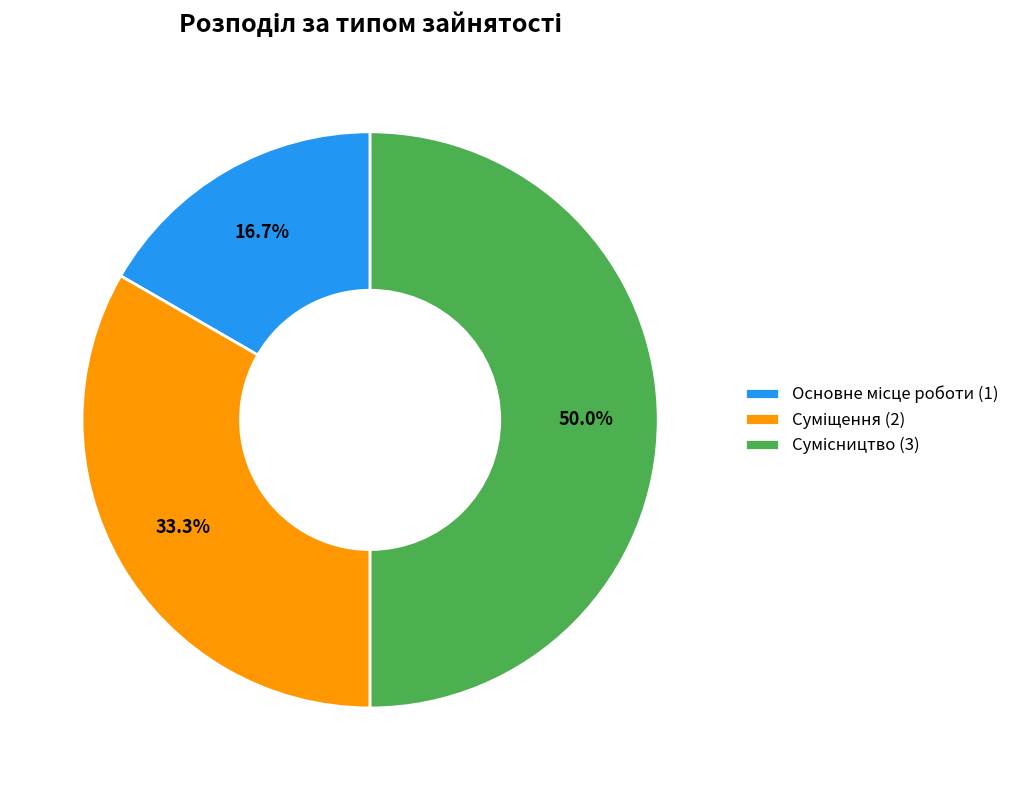

Between Сумісництво and Суміщення, which is larger?

Сумісництво